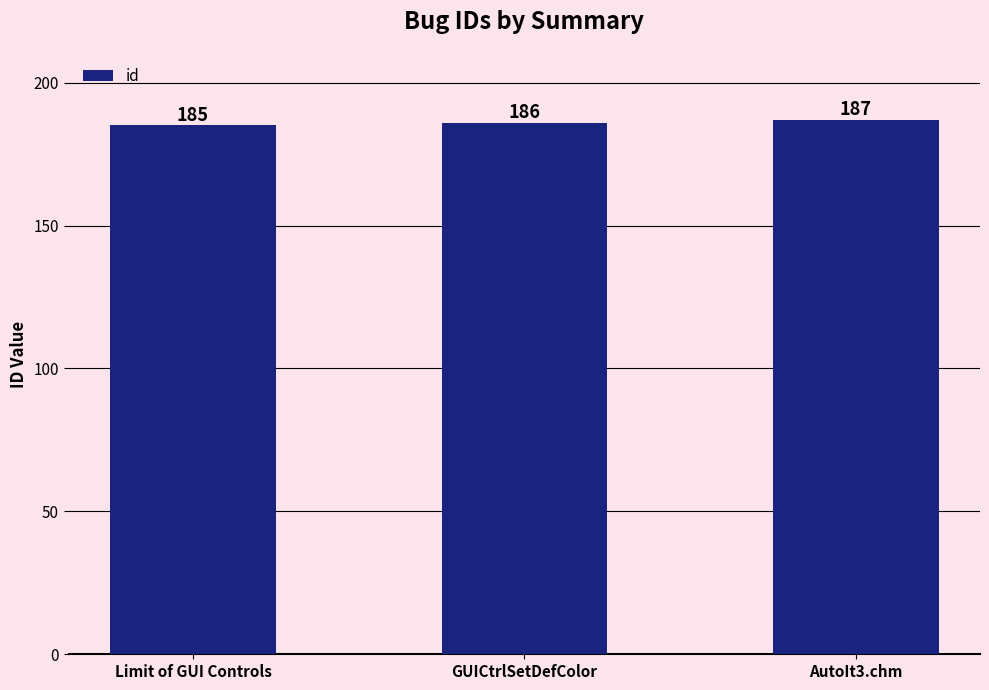

Which category has the highest value across all series?

AutoIt3.chm